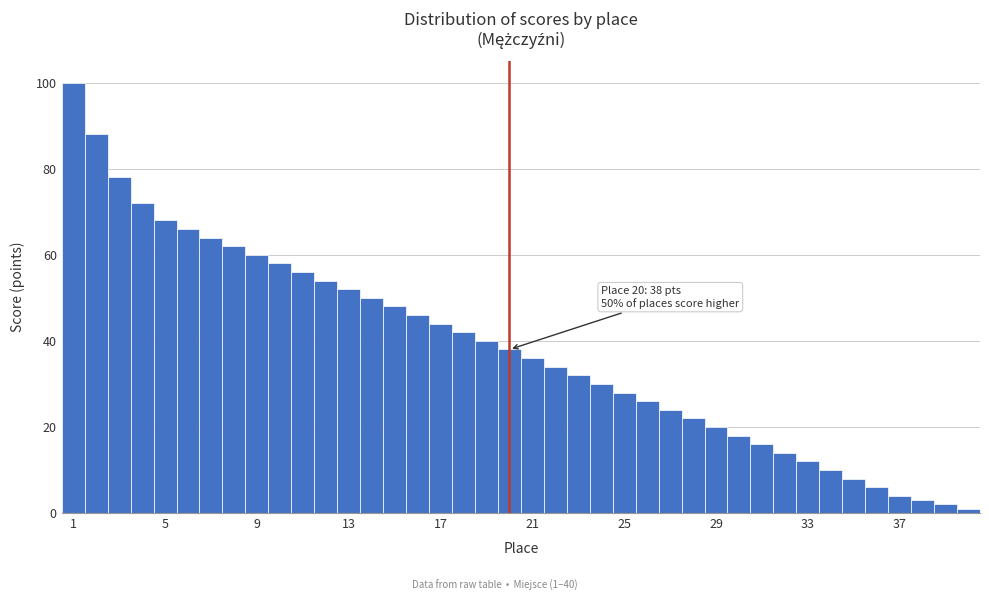

Read against the x-axis, roughly where is the centre of the tallest bar?

1.0